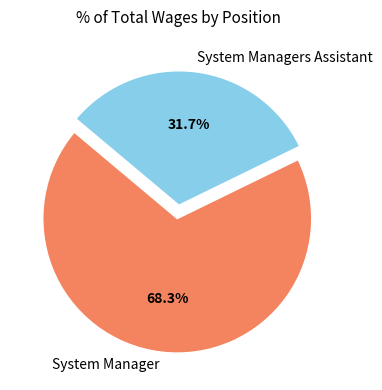

How many slices are in this pie chart?

2